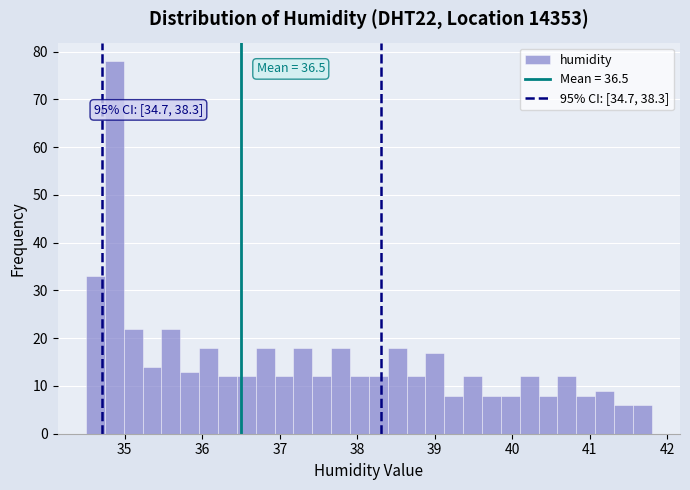

Around what value on the x-axis is the tallest bar? Give the approximate position of its centre, as read against the axis.

34.9